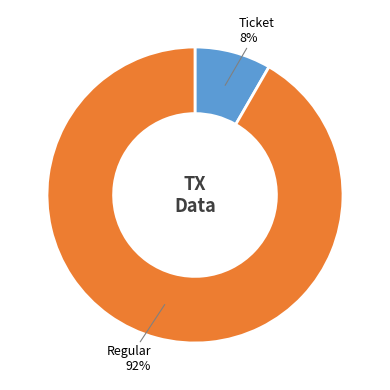

To the nearest percent, what is the average slice percentage?

50%